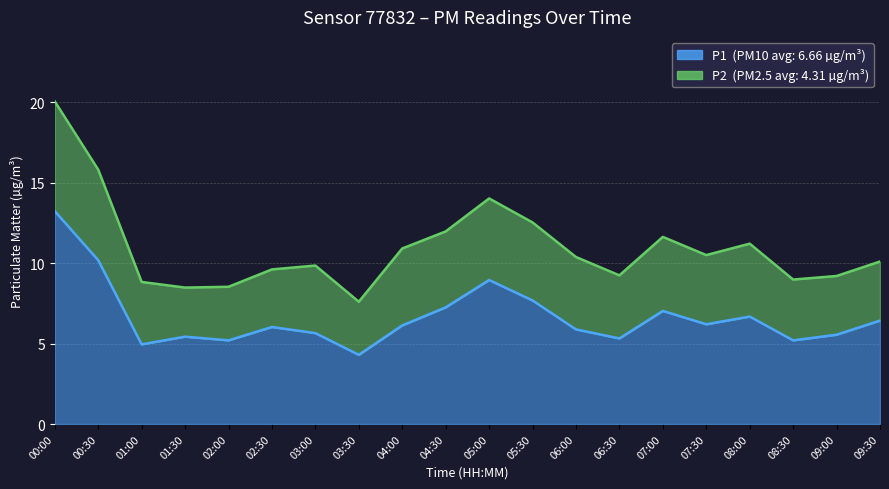

True or false: the data has more than 2 interior local peaks.

True